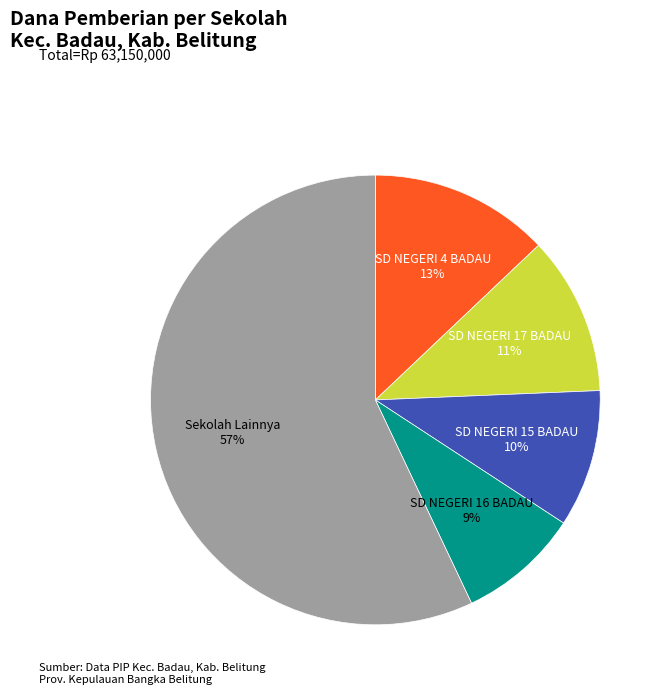

To the nearest percent, what percentage of the pie is SD NEGERI 17 BADAU?

11%